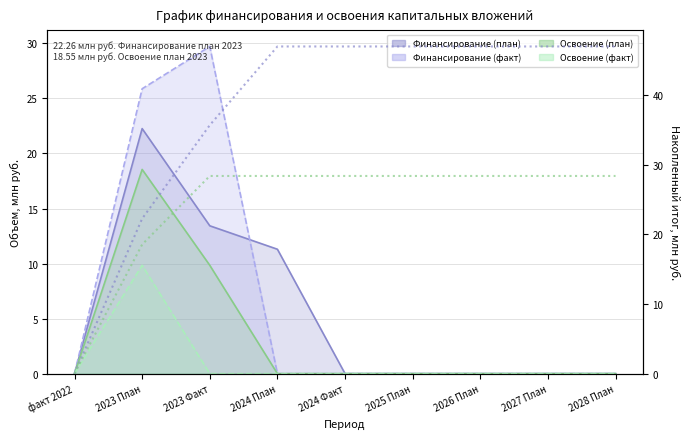

What is the label of the 1st point from the right?

2028 План